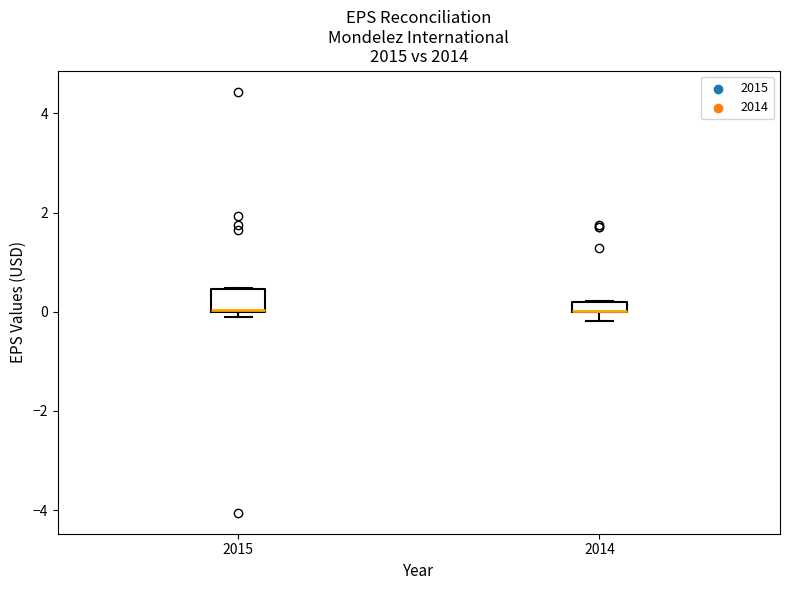

Where is the upper edge of the box at x = 2014 on the y-axis? The values are not printed on the chart, so give them approximately, as read against the axis.

0.2